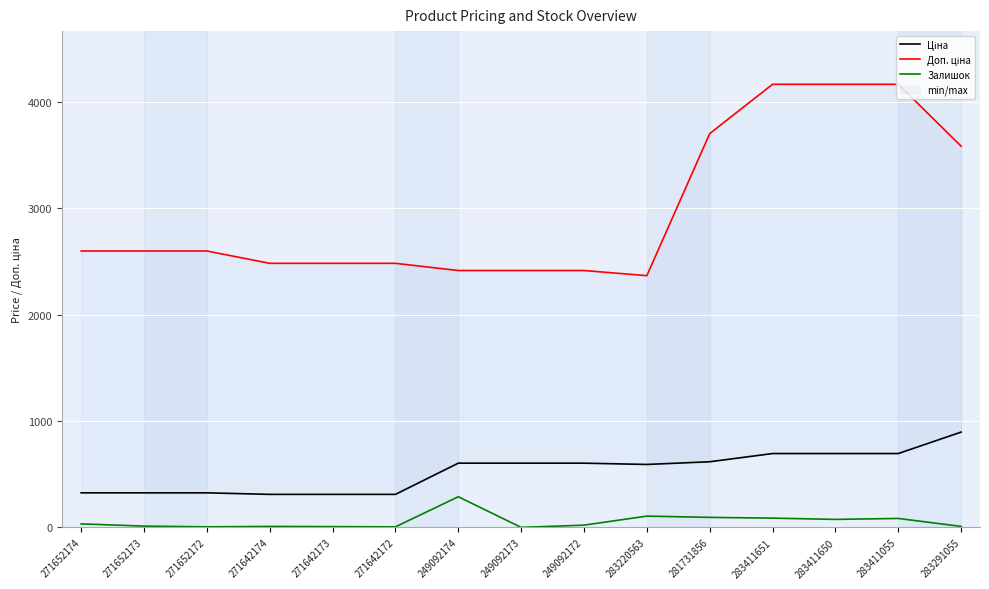

Between 271642174 and 283291055, which series saw the biggest shift?

Доп. ціна